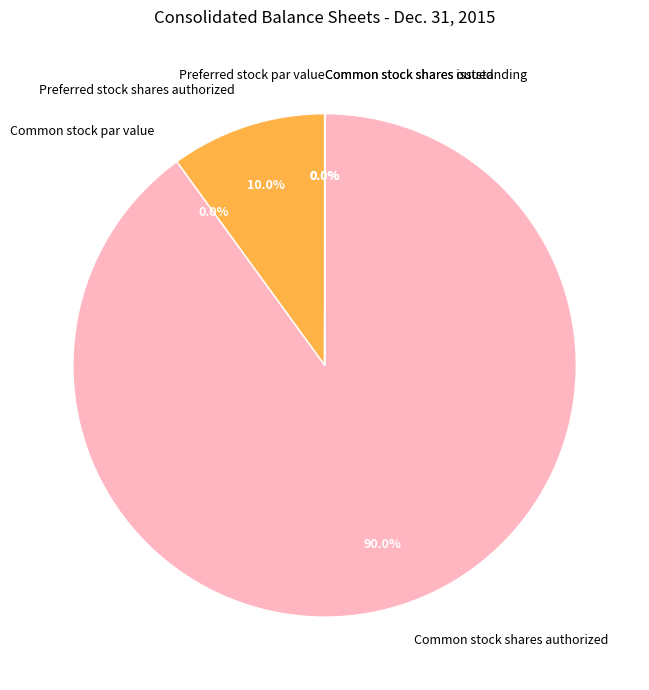

Does Common stock shares authorized represent more than half of the total?

Yes